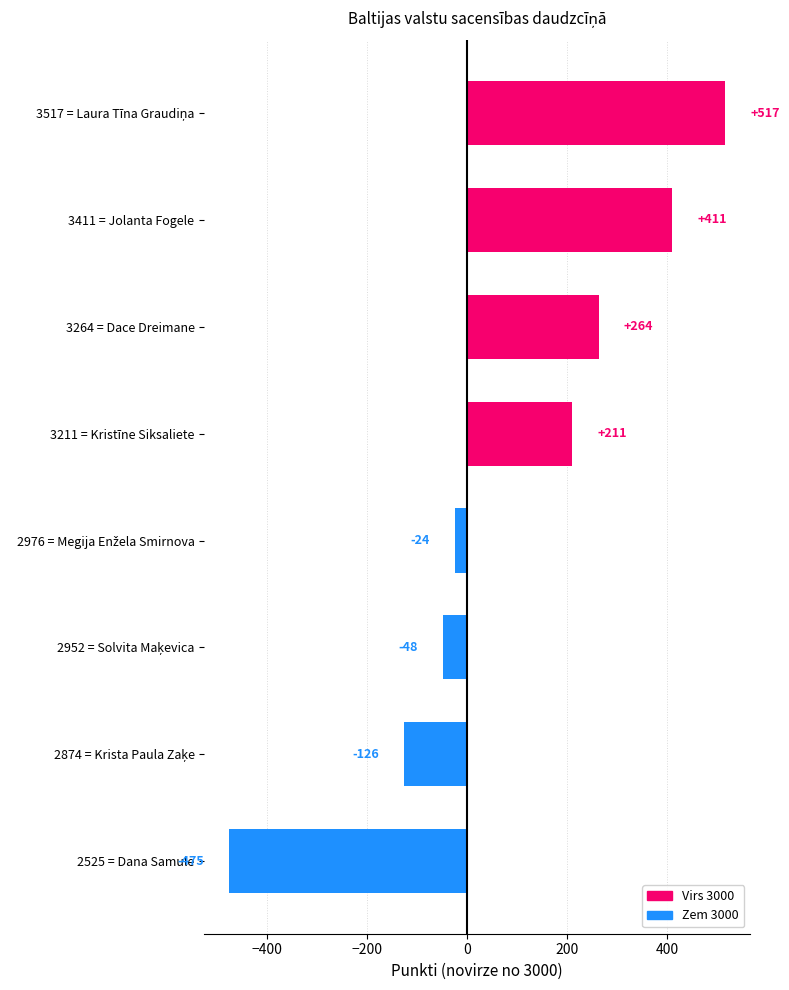

Reading top to bottom, what are all the values shown in this chart?

517	411	264	211	-24	-48	-126	-475